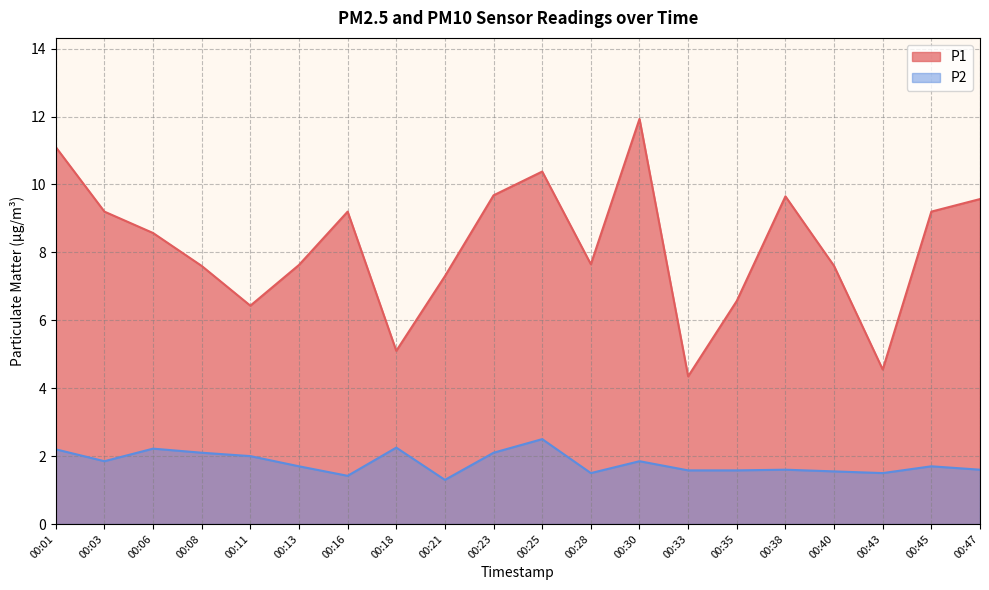

At how many categories does at least one series exceed 9?

9